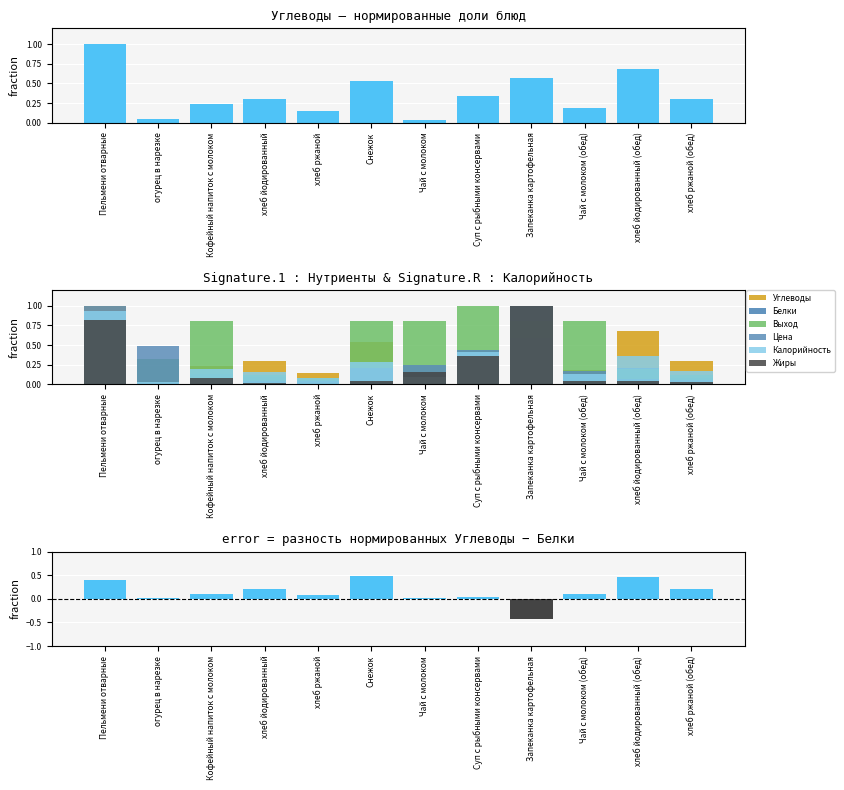

The value of Белки at Запеканка картофельная is 1.0. True or false?

True